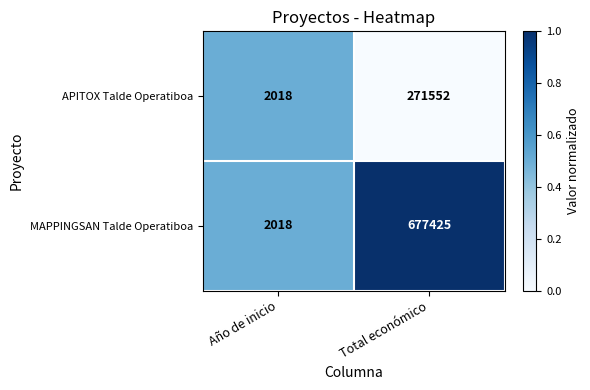

What is the sum of all MAPPINGSAN Talde Operatiboa values?

679443